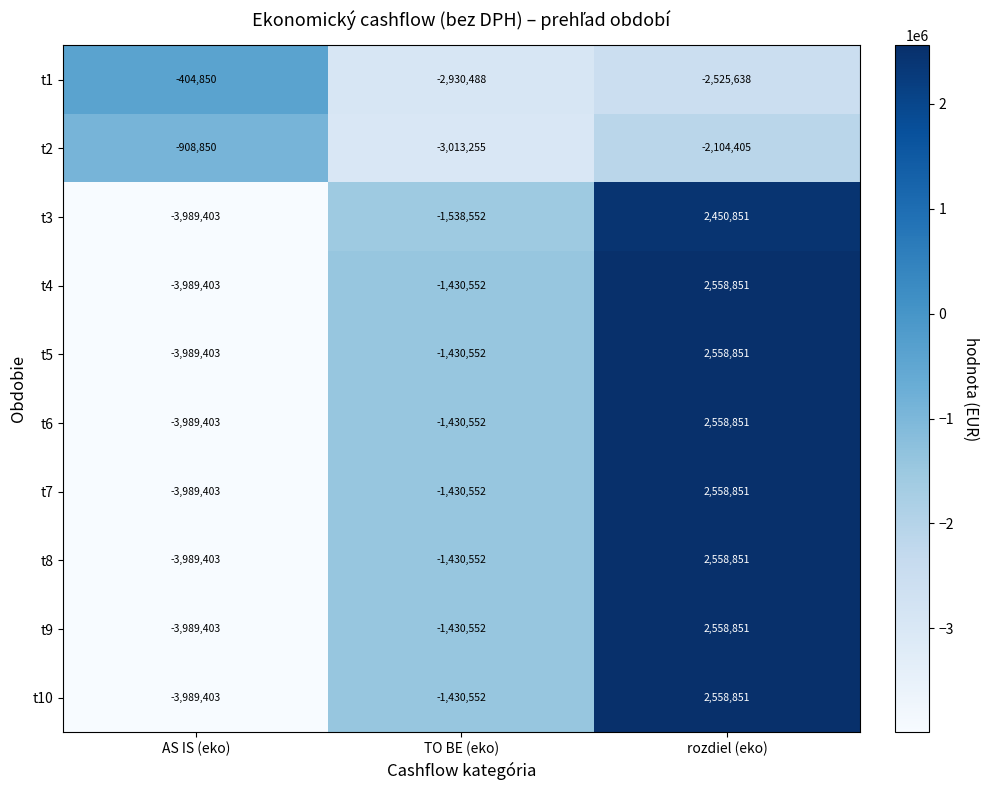

True or false: t1 has a value of -2525638 at rozdiel (eko).

True